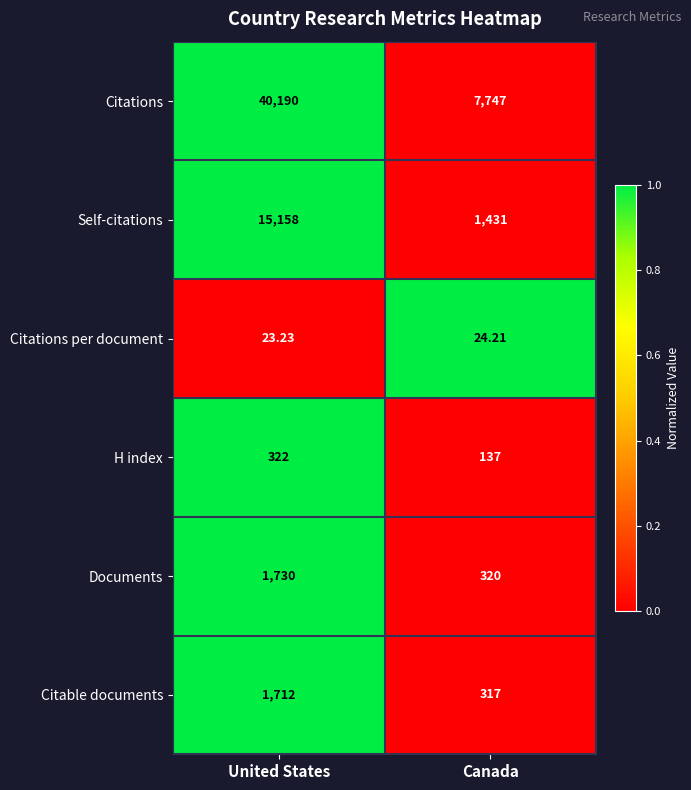

Rank the series at United States from lowest to highest value.

Citations per document, H index, Citable documents, Documents, Self-citations, Citations